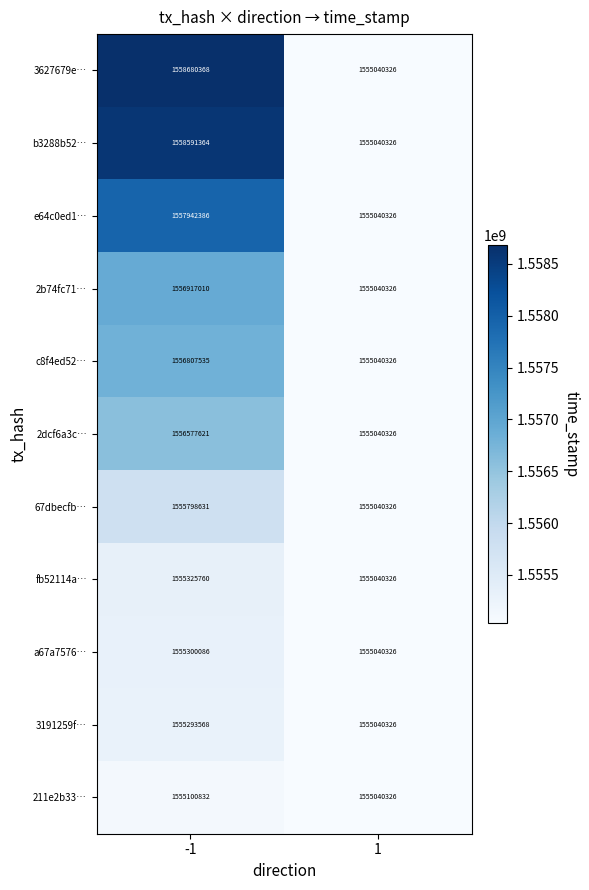

Reading left to right, what are all the values shown in this chart?

3627679e…: -1=1558680368	1=1555040326
b3288b52…: -1=1558591364	1=1555040326
e64c0ed1…: -1=1557942386	1=1555040326
2b74fc71…: -1=1556917010	1=1555040326
c8f4ed52…: -1=1556807535	1=1555040326
2dcf6a3c…: -1=1556577621	1=1555040326
67dbecfb…: -1=1555798631	1=1555040326
fb52114a…: -1=1555325760	1=1555040326
a67a7576…: -1=1555300086	1=1555040326
3191259f…: -1=1555293568	1=1555040326
211e2b33…: -1=1555100832	1=1555040326